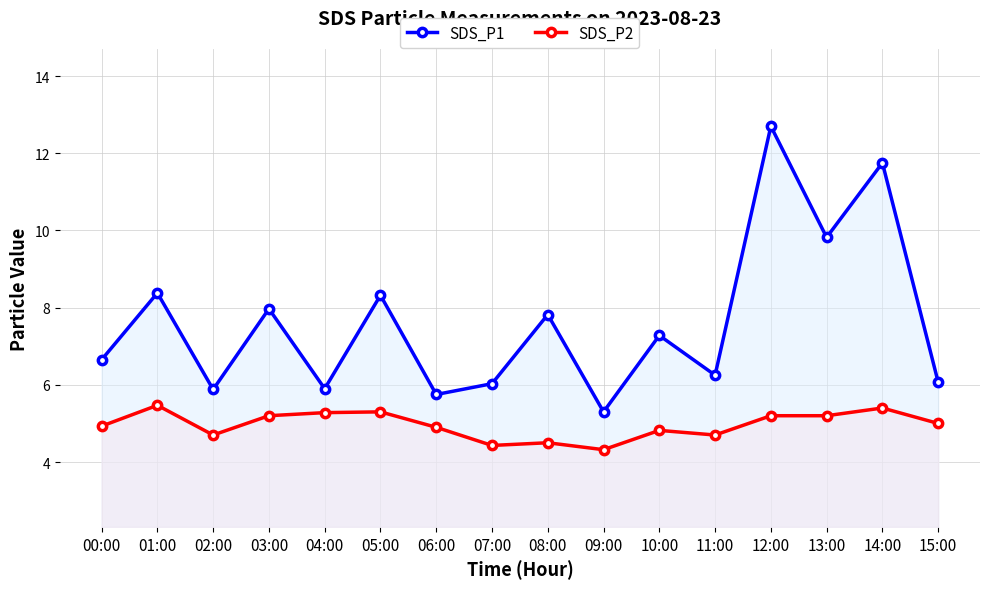

How many lines are shown in the chart?

2